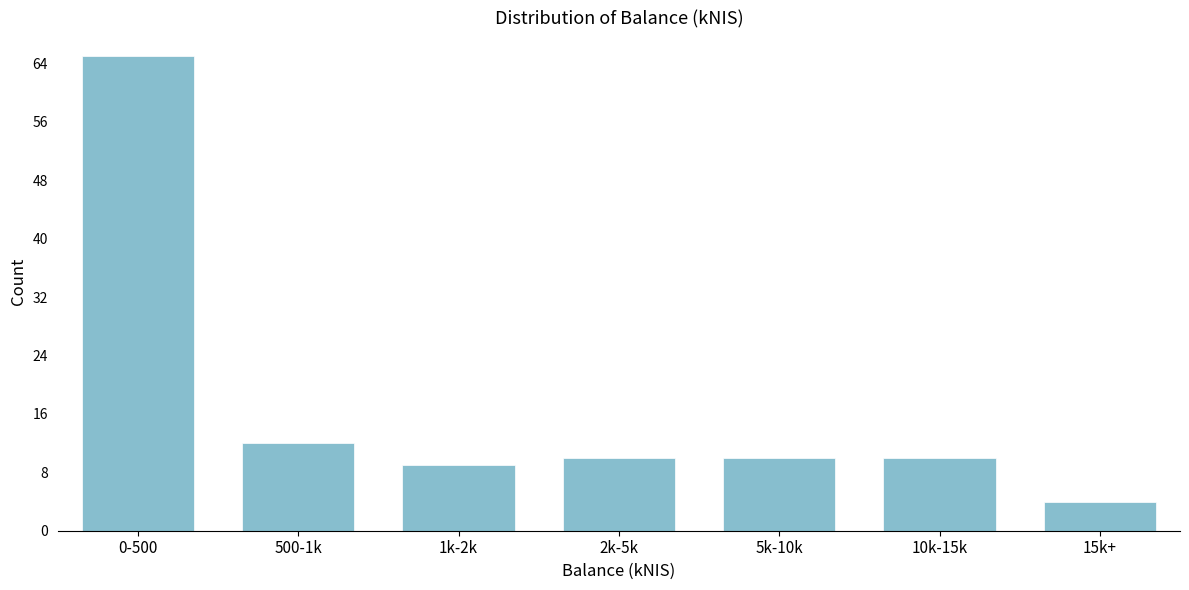

Reading right to left, extract all data points from this chart.

4	10	10	10	9	12	65